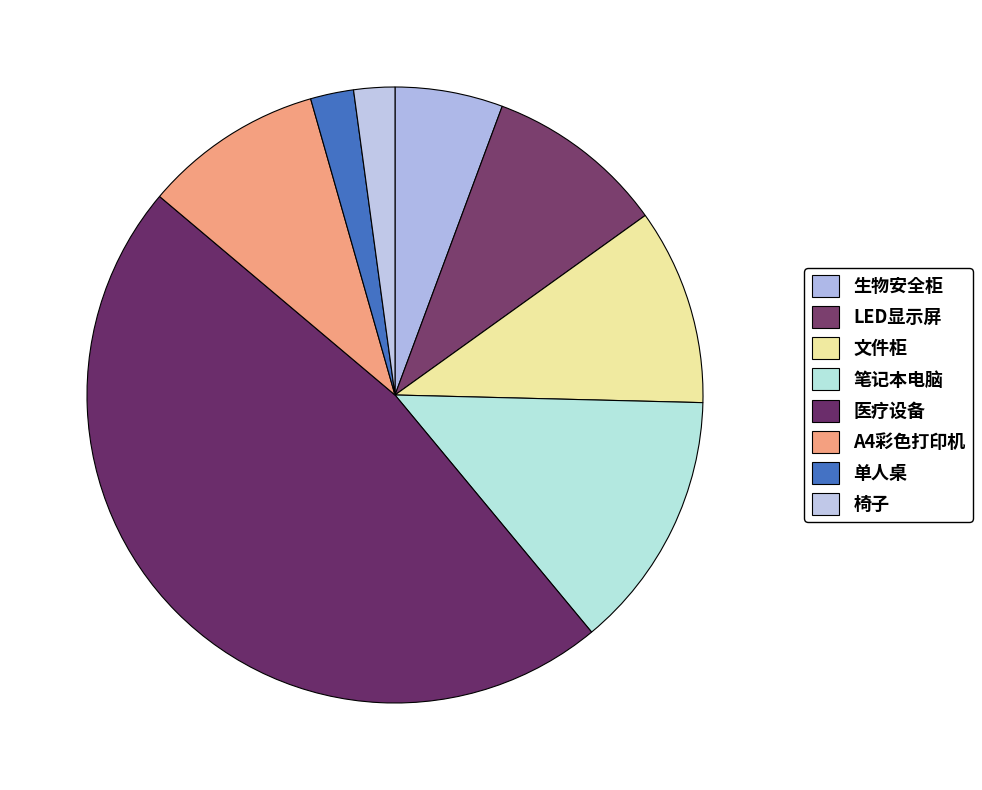

Which slice is the largest?

医疗设备